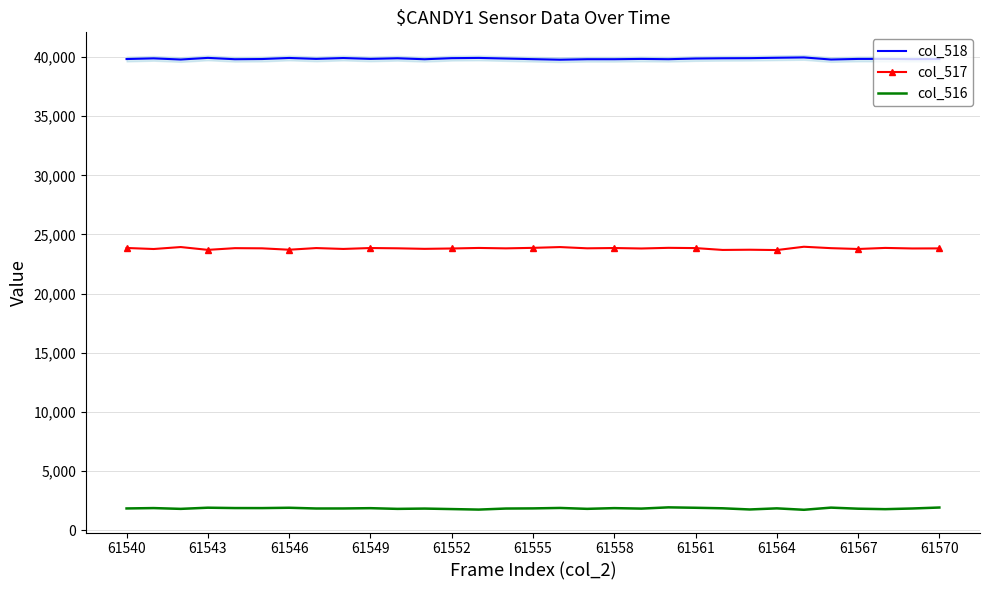

What is the lowest value of the col_517 series?

23684